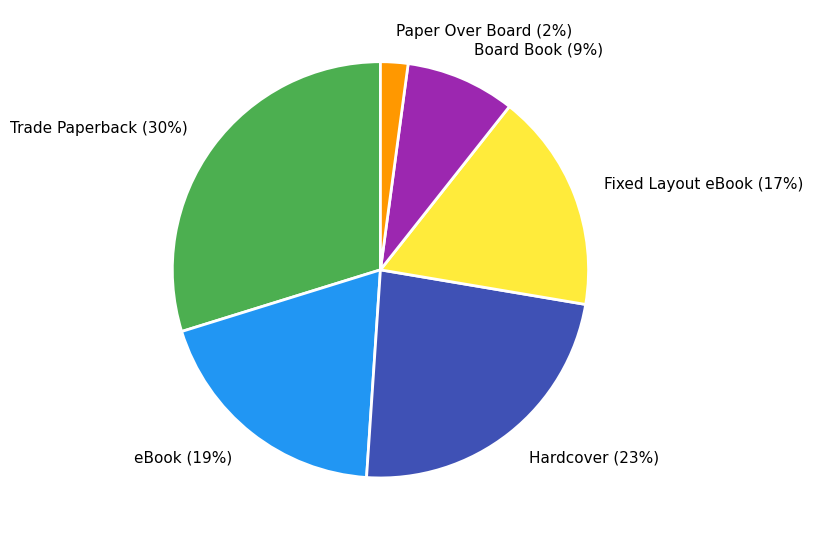

Which has a higher value, eBook or Trade Paperback?

Trade Paperback